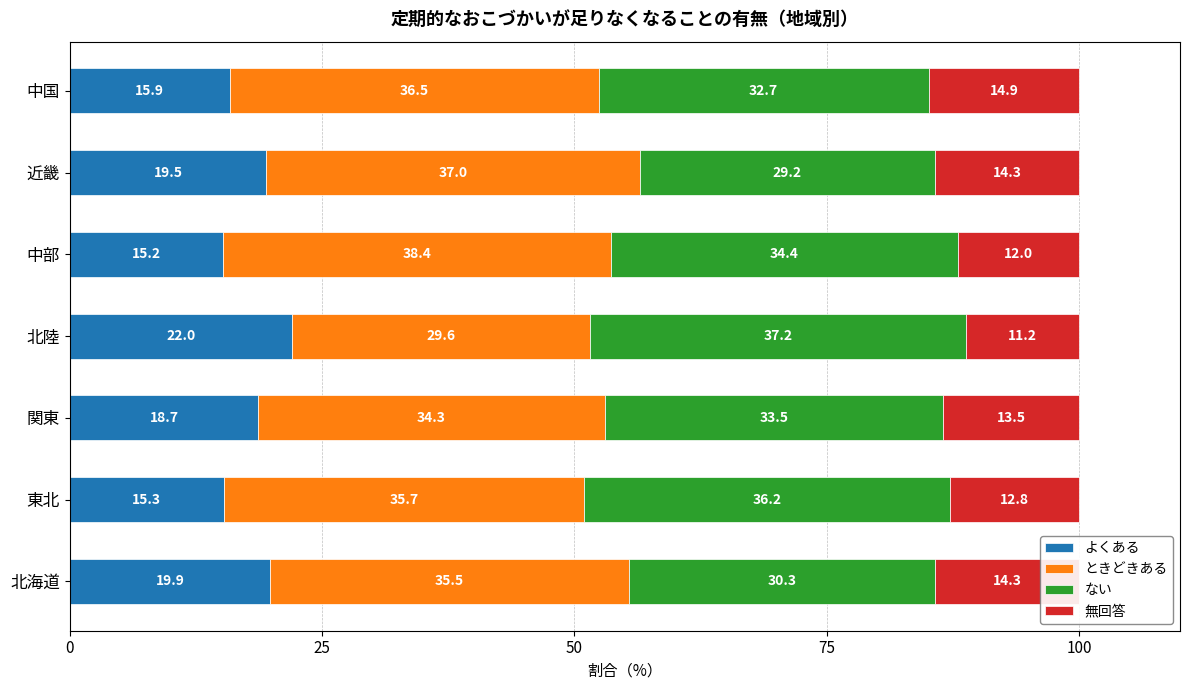

What is the sum of the よくある values at 近畿 and 北陸?

41.5